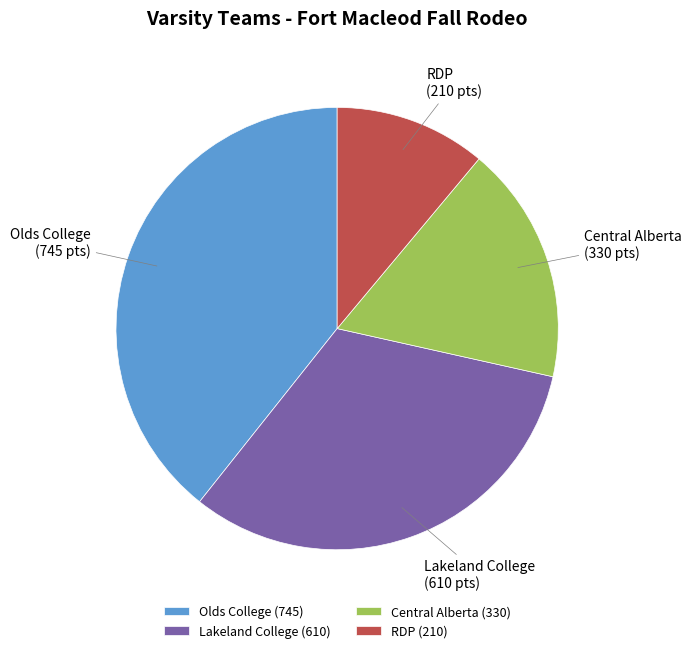

True or false: Olds College accounts for 30% of the total.

False